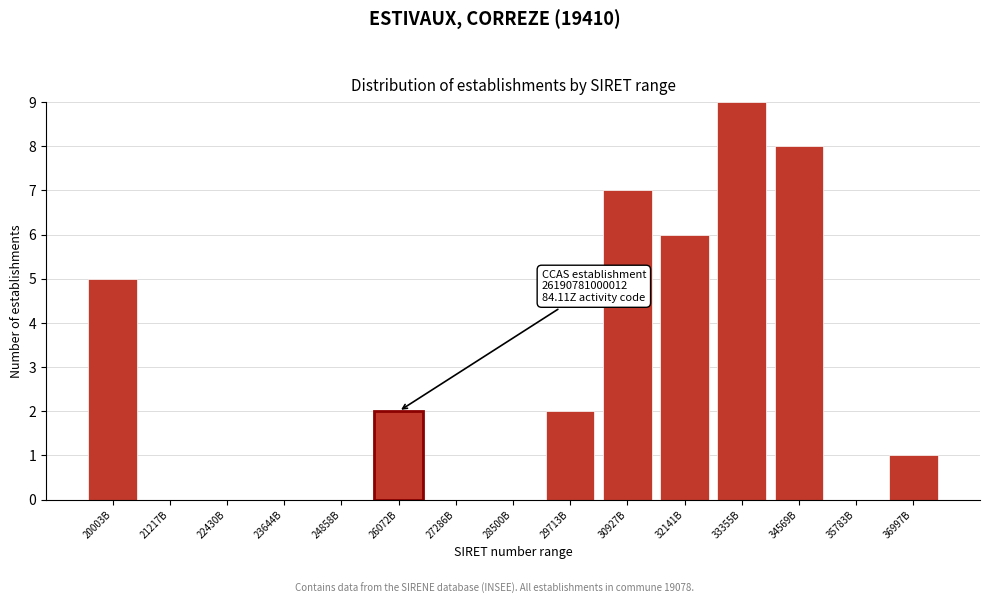

Reading left to right, what are all the values shown in this chart?

20003B=5	21217B=0	22430B=0	23644B=0	24858B=0	26072B=2	27286B=0	28500B=0	29713B=2	30927B=7	32141B=6	33355B=9	34569B=8	35783B=0	36997B=1